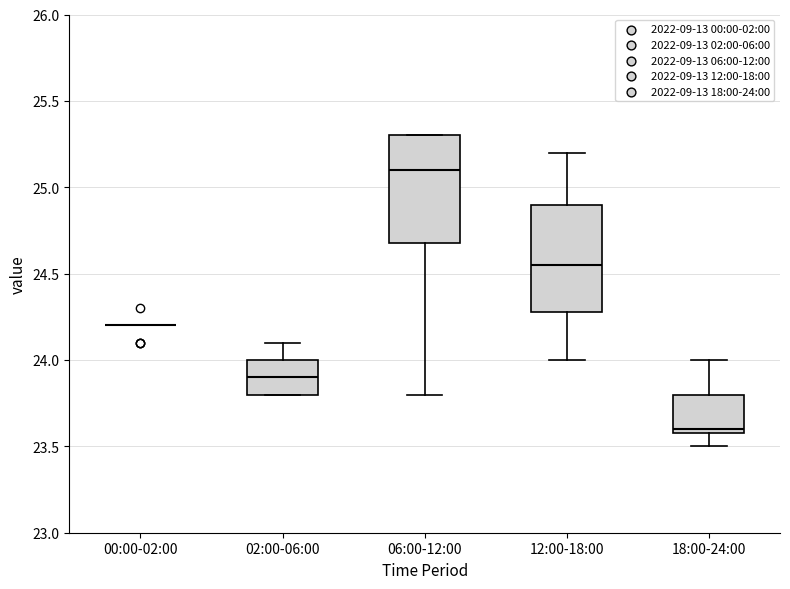

Where is the upper edge of the box for 02:00-06:00 on the y-axis? The values are not printed on the chart, so give them approximately, as read against the axis.

24.00